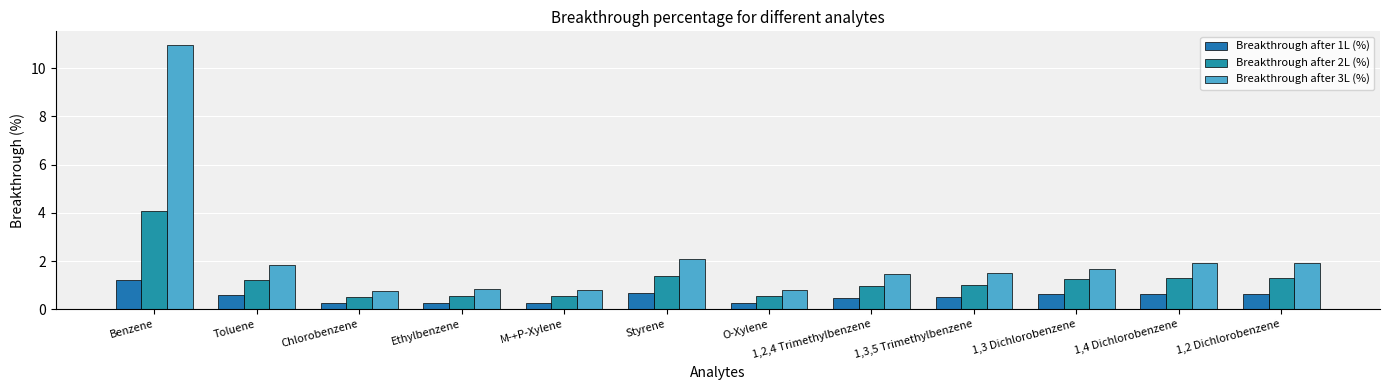

The value of Breakthrough after 3L (%) at 1,4 Dichlorobenzene is 2.5. True or false?

False